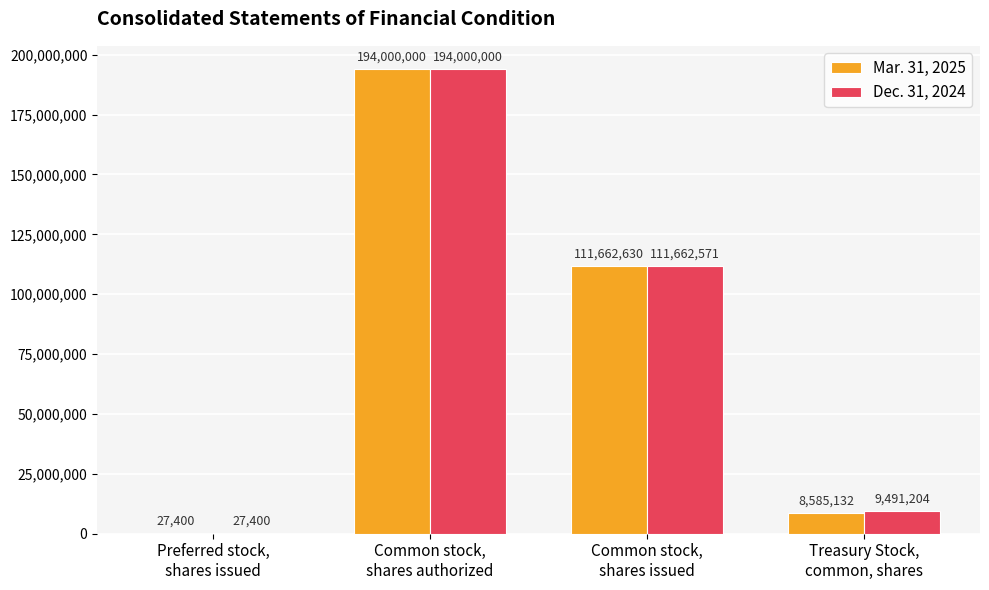

Which series has the largest total across all categories?

Dec. 31, 2024